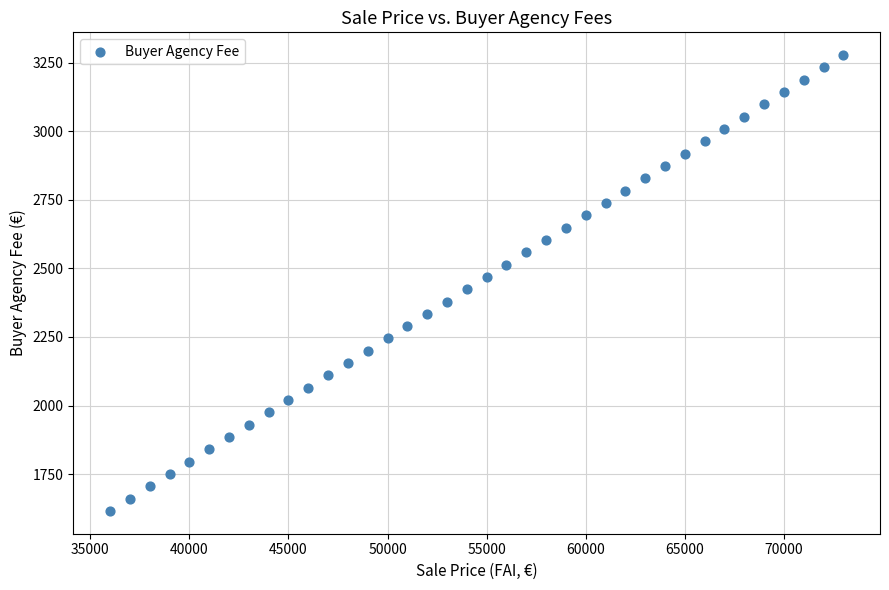

What is the range of X values (max minus min)?

37000.0